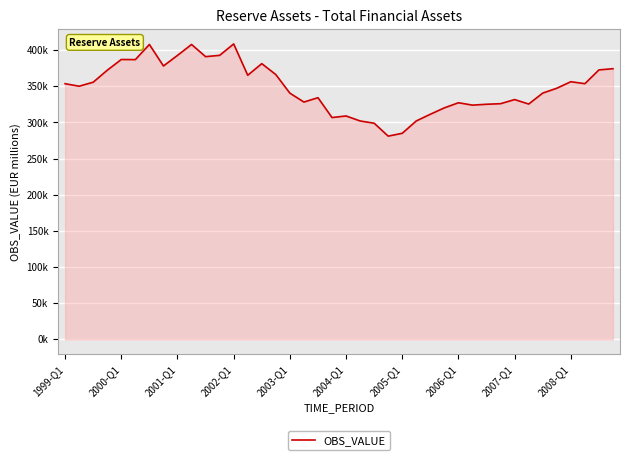

Does the chart have visible grid lines?

Yes